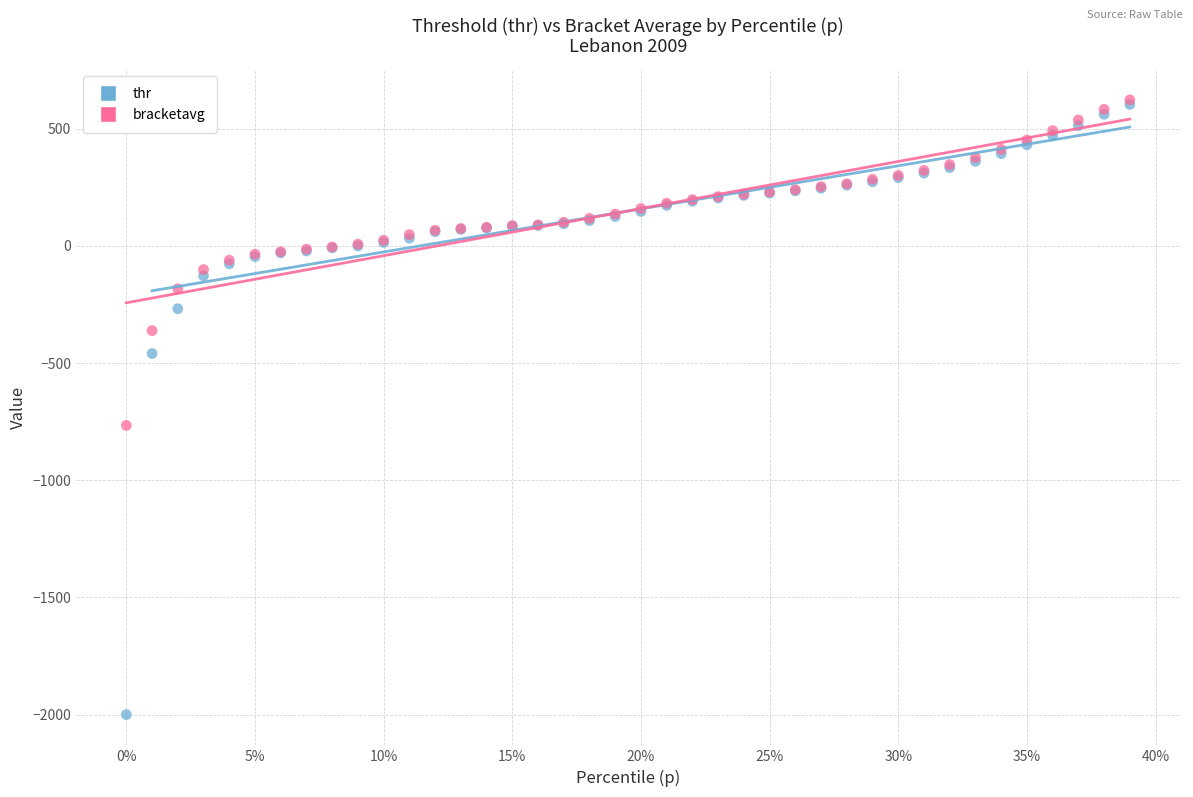

What are all the series names shown in the legend?

thr, bracketavg